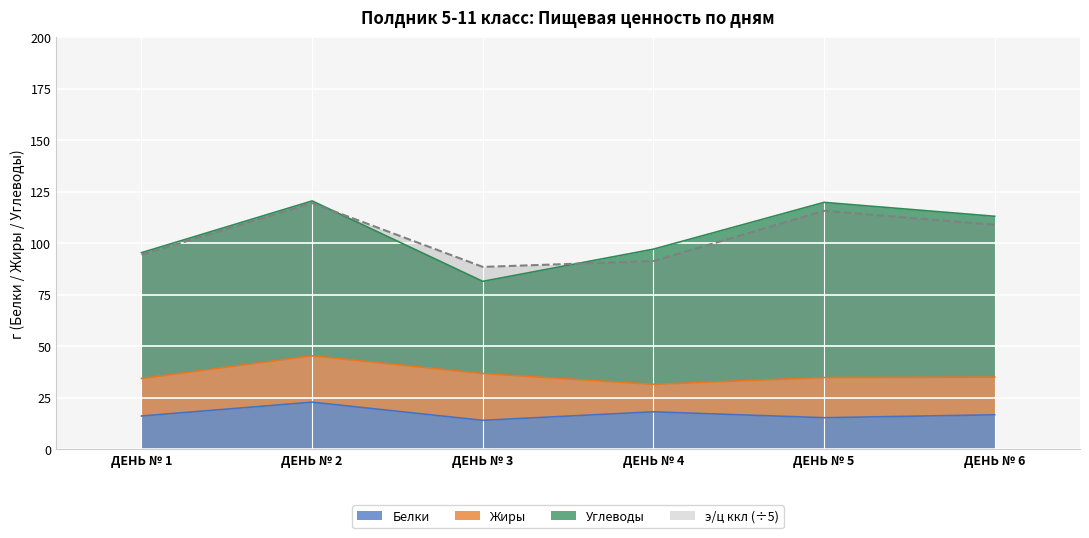

True or false: Белки and э/ц ккл (÷5) cross at least once.

False